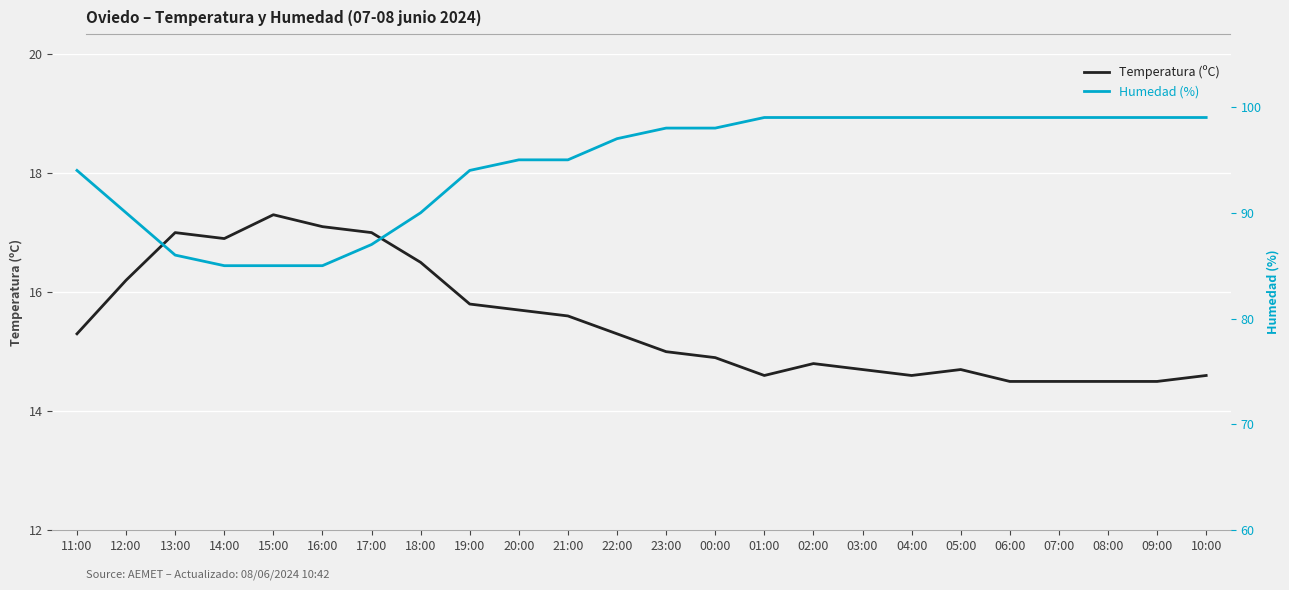

What is the difference between the second highest and second lowest values in the Humedad (%) series?

14.0